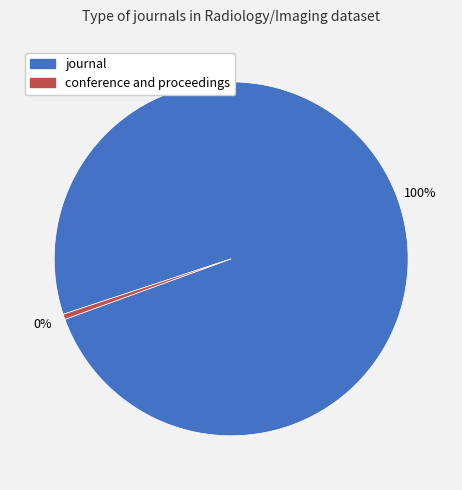

Do conference and proceedings and journal together represent more than half of the pie?

Yes